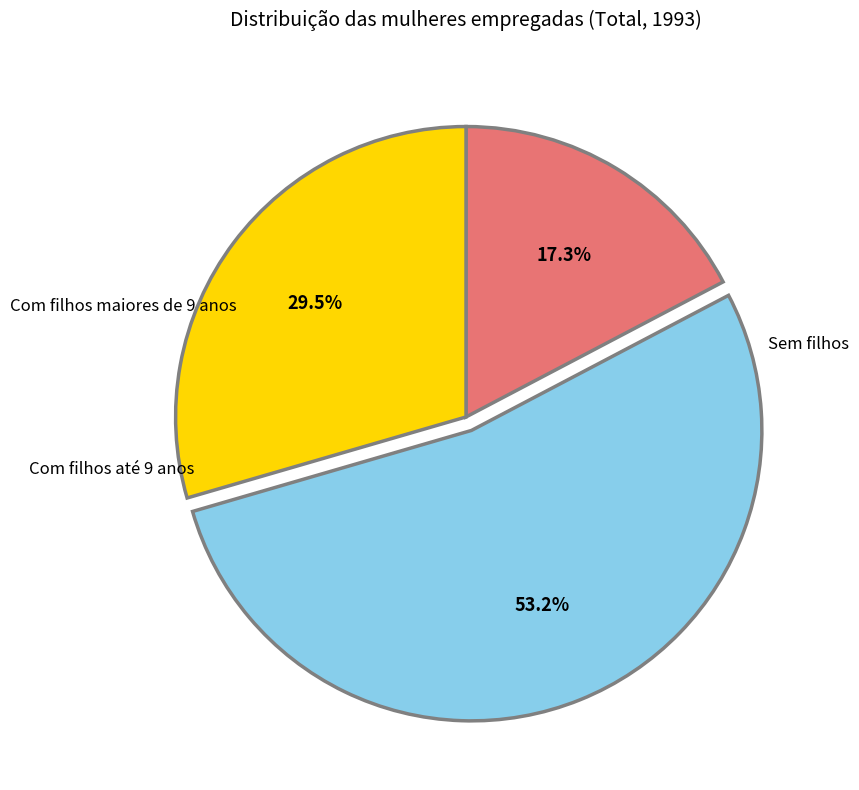

What is the largest slice in the pie chart?

Com filhos até 9 anos